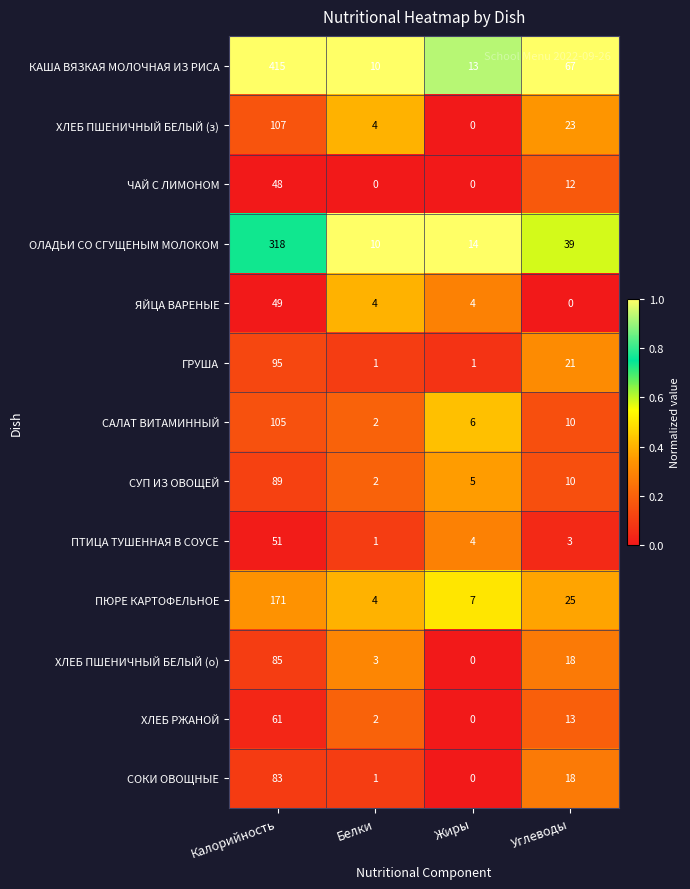

At how many categories does at least one series exceed 0?

4